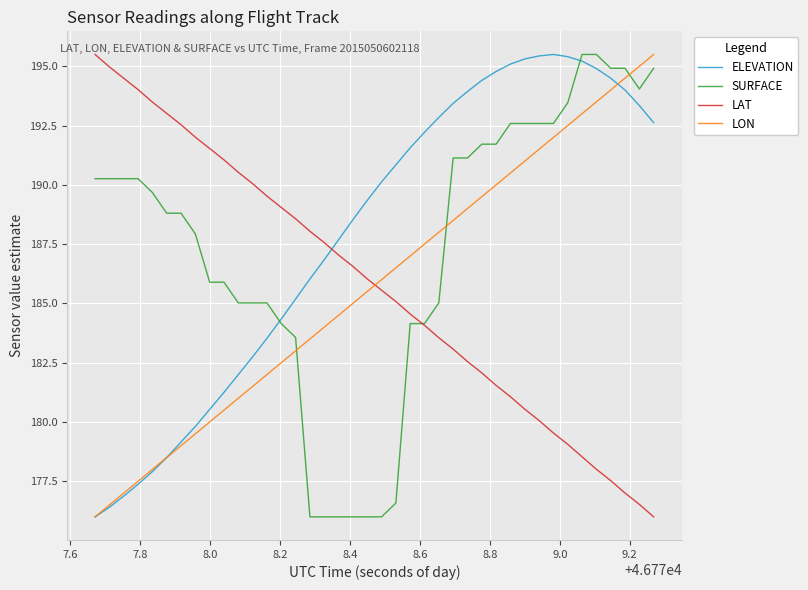

What is the minimum value for ELEVATION?

176.0